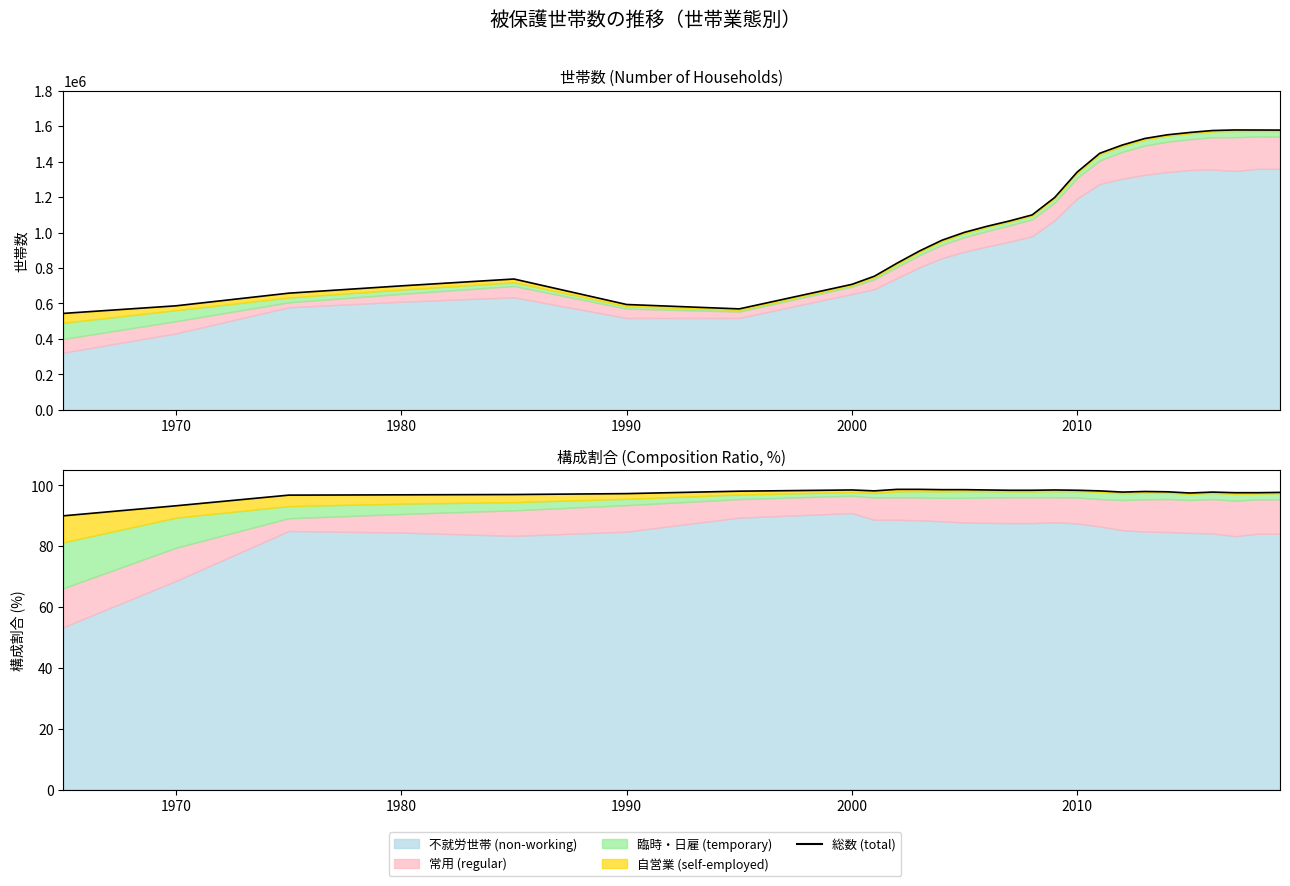

True or false: 総数 (total) has more than 2 interior local peaks.

False